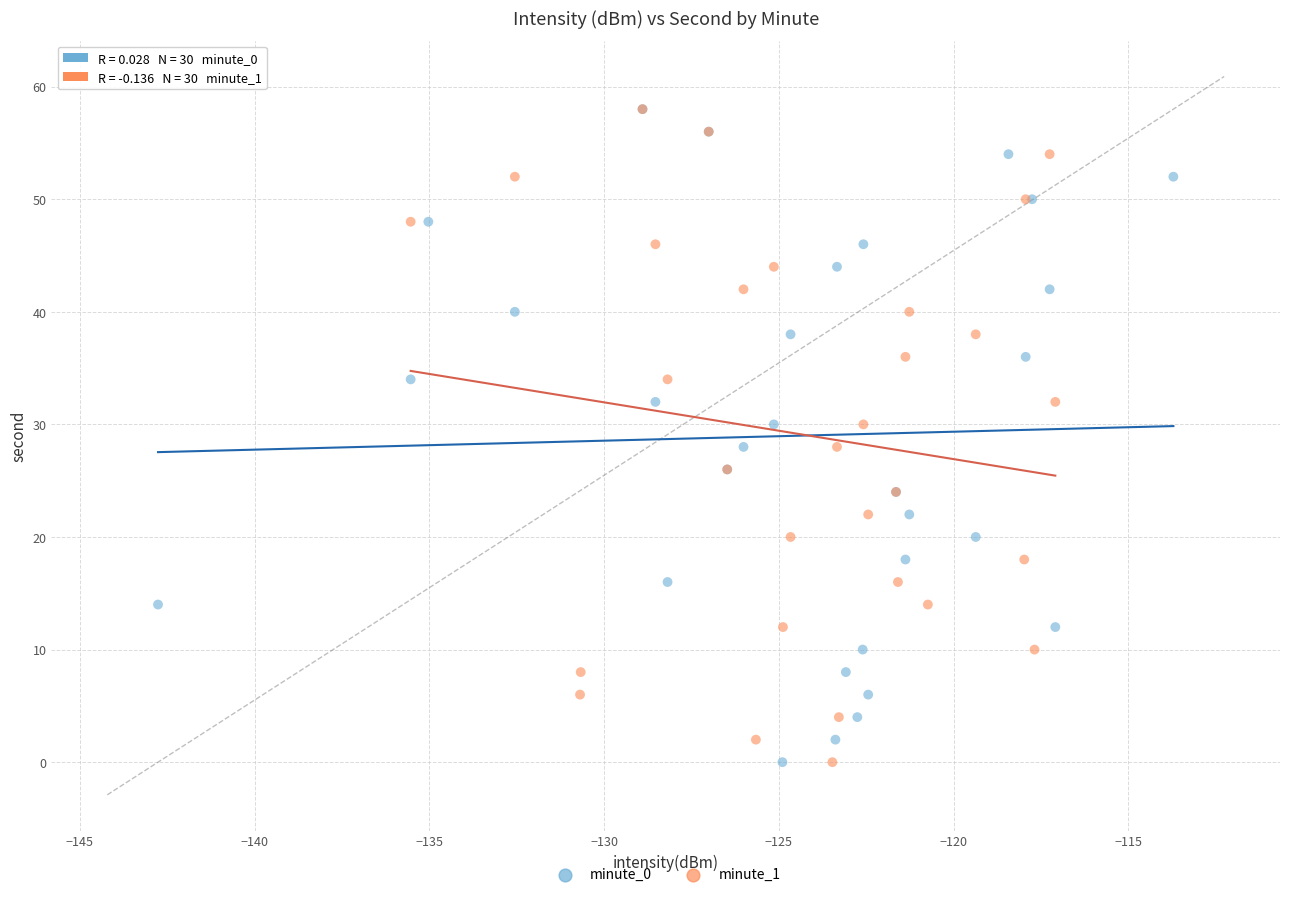

What are all the series names shown in the legend?

minute_0, minute_1